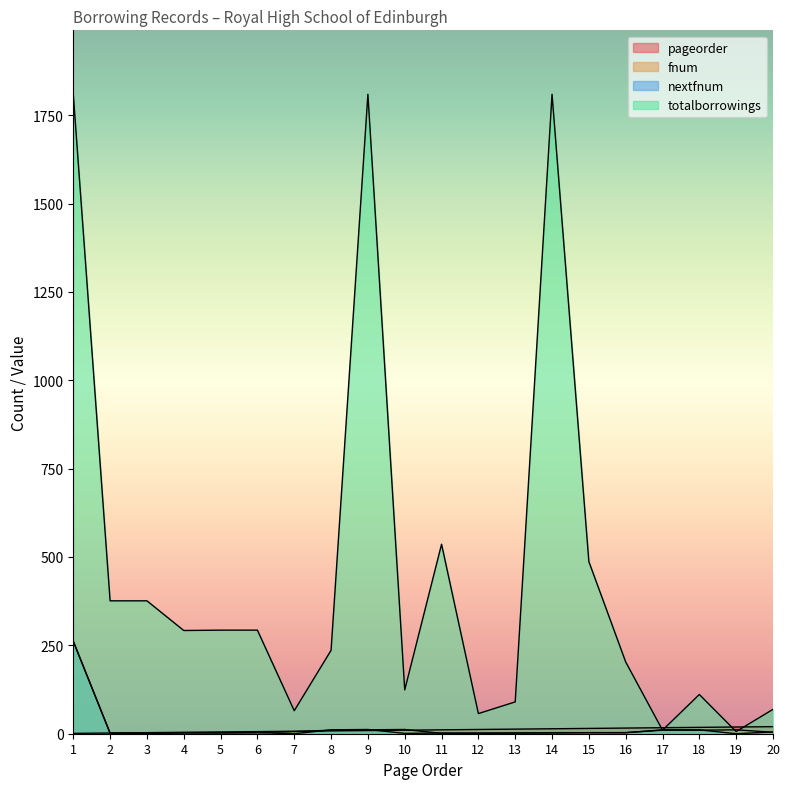

True or false: nextfnum has a value of 163 at 7.

False